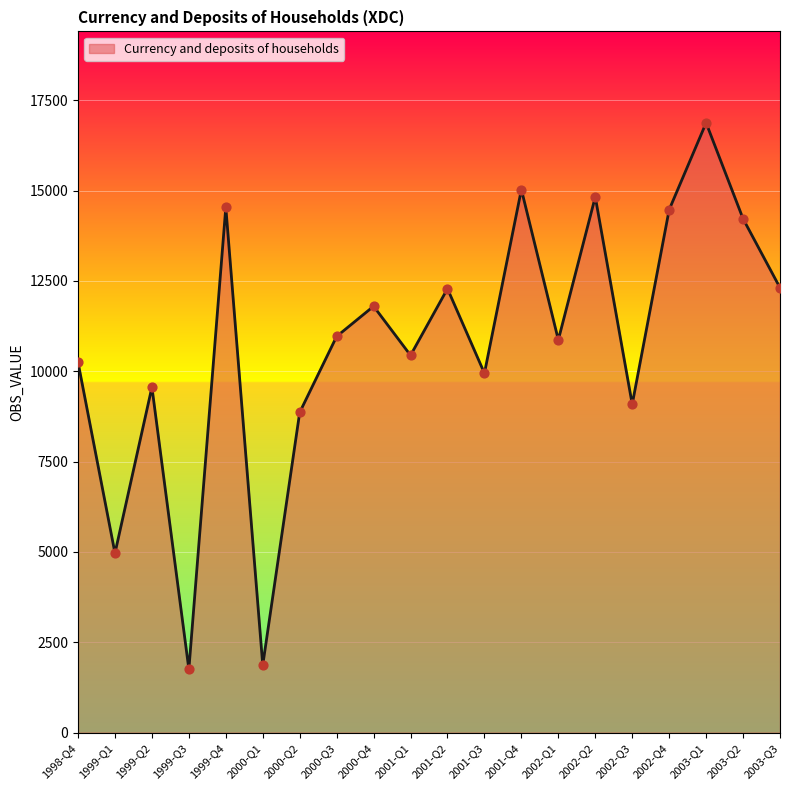

What is the change in value from 2001-Q2 to 2003-Q2?

+1936